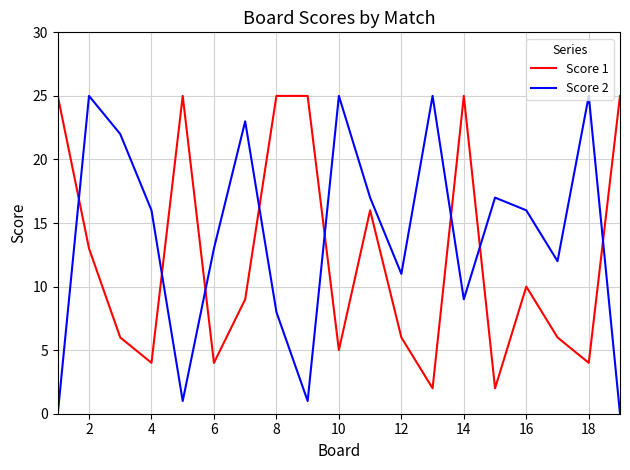

What are all the series names shown in the legend?

Score 1, Score 2